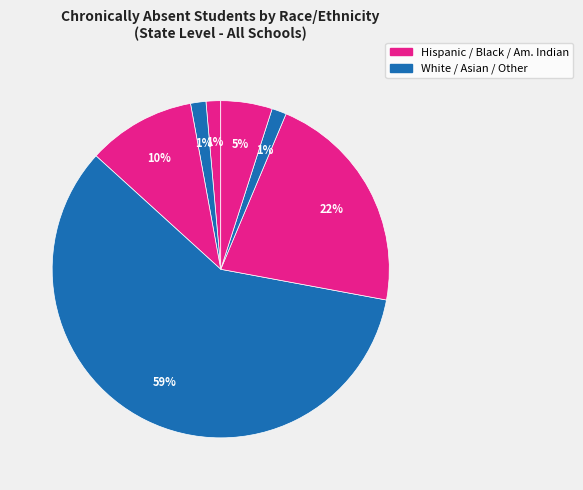

How many segments does this pie chart have?

7